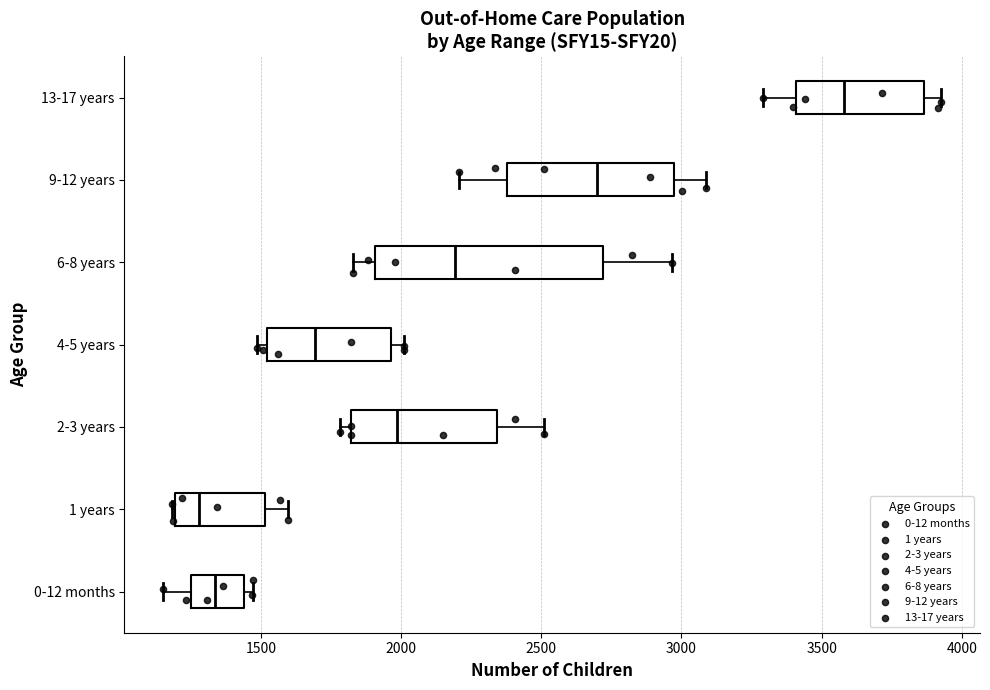

Where does the right whisker of the box for 9-12 years end on the x-axis? The values are not printed on the chart, so give them approximately, as read against the axis.

3100